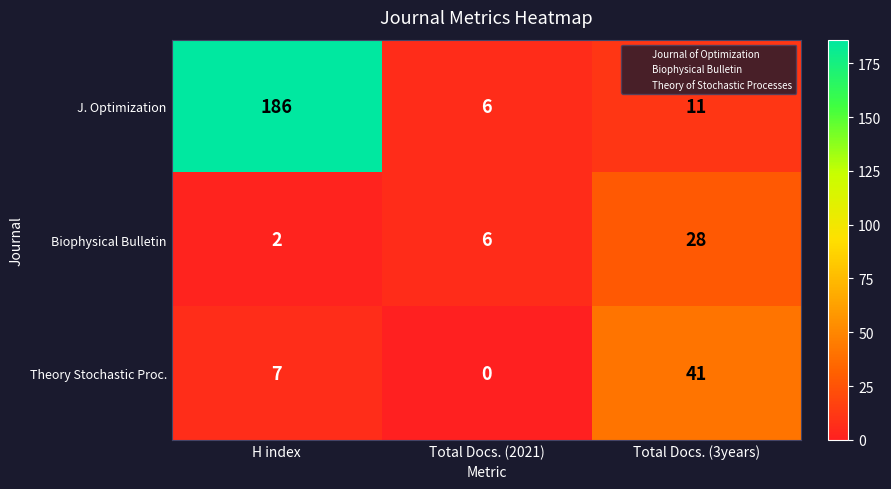

Between H index and Total Docs. (2021), which series saw the biggest shift?

J. Optimization